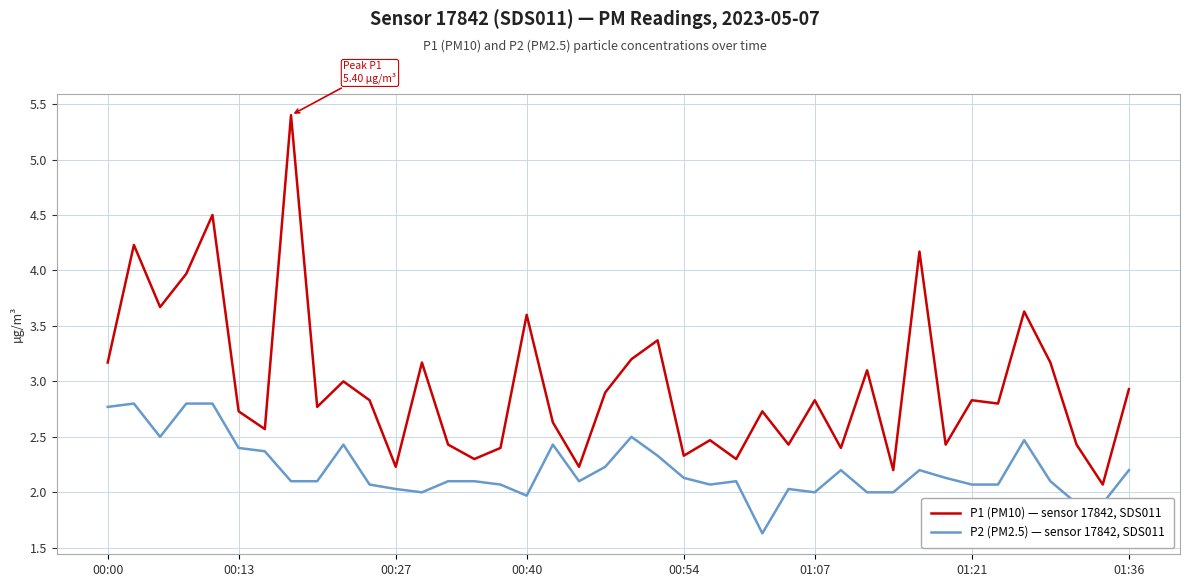

List the series in order of their overall mean, highest first.

P1 (PM10) — sensor 17842, SDS011, P2 (PM2.5) — sensor 17842, SDS011